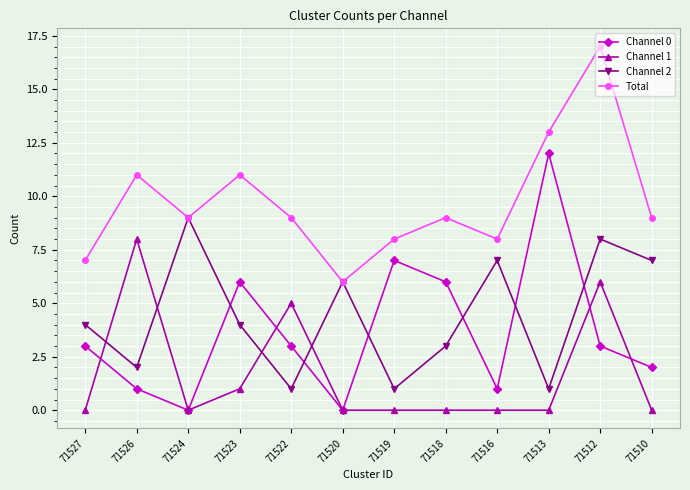

At which category does the chart reach its peak across all series?

71512